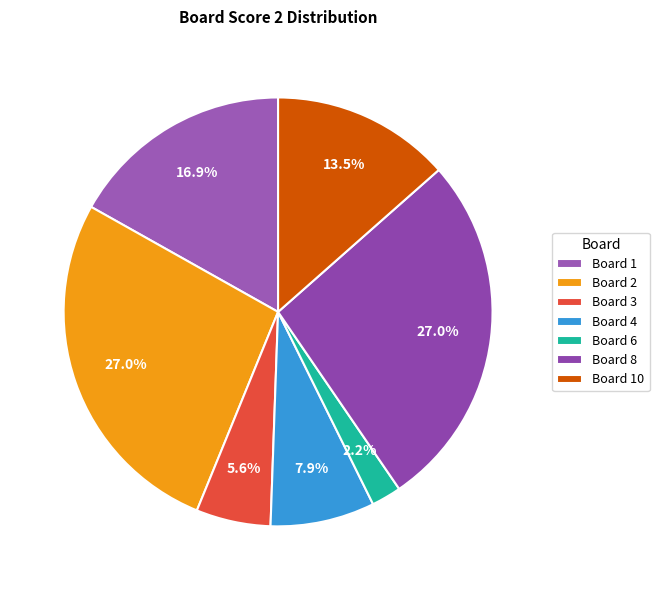

Count the number of slices in the pie.

7